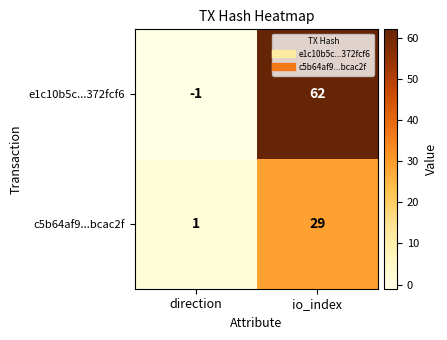

What is the difference between the e1c10b5c...372fcf6 values at direction and io_index?

63